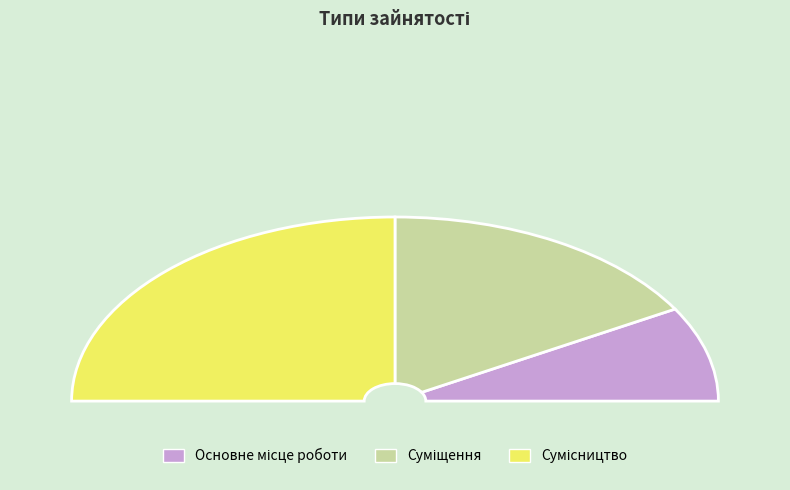

Between Суміщення and Сумісництво, which is larger?

Сумісництво